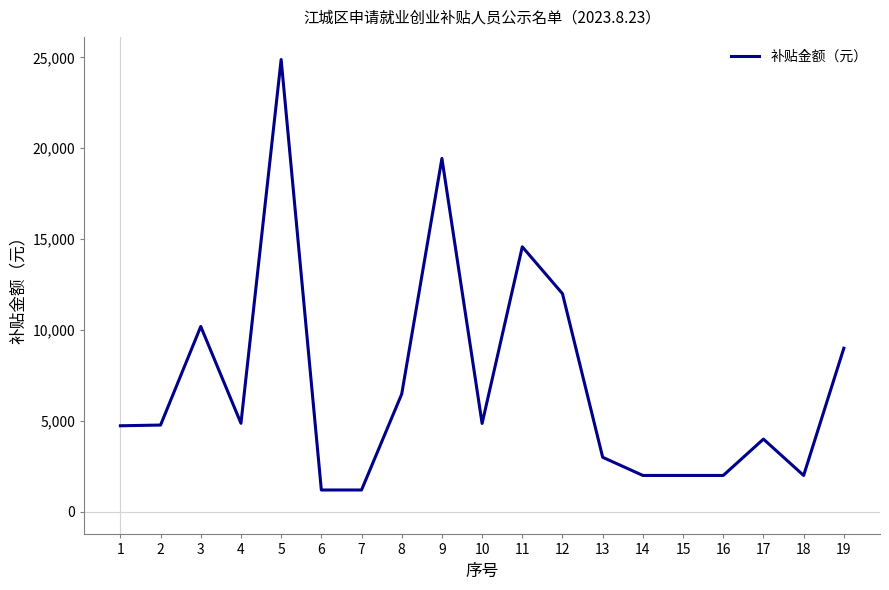

What is the greatest value displayed?

24884.0